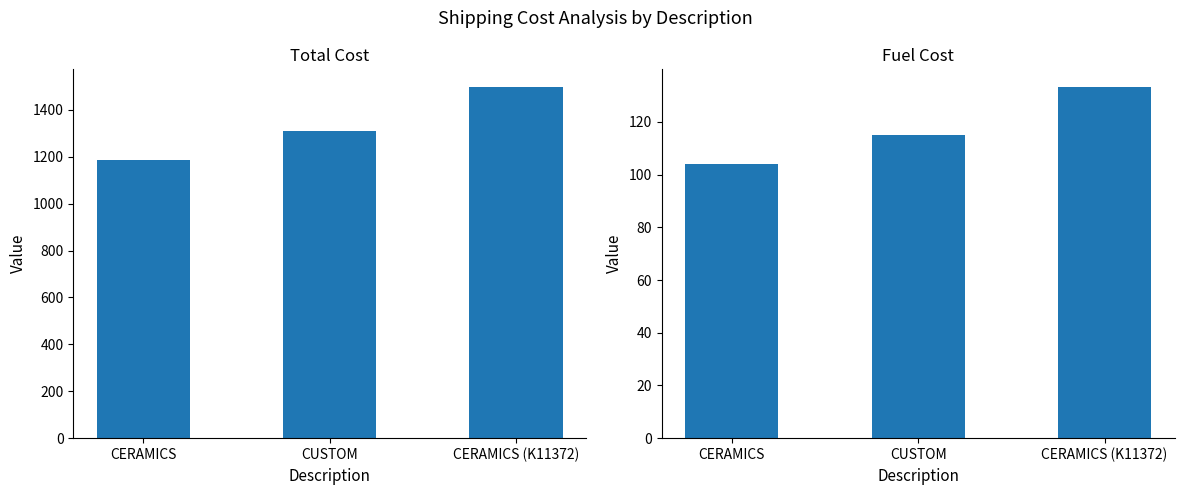

At which label is Fuel closest to 118?

CUSTOM